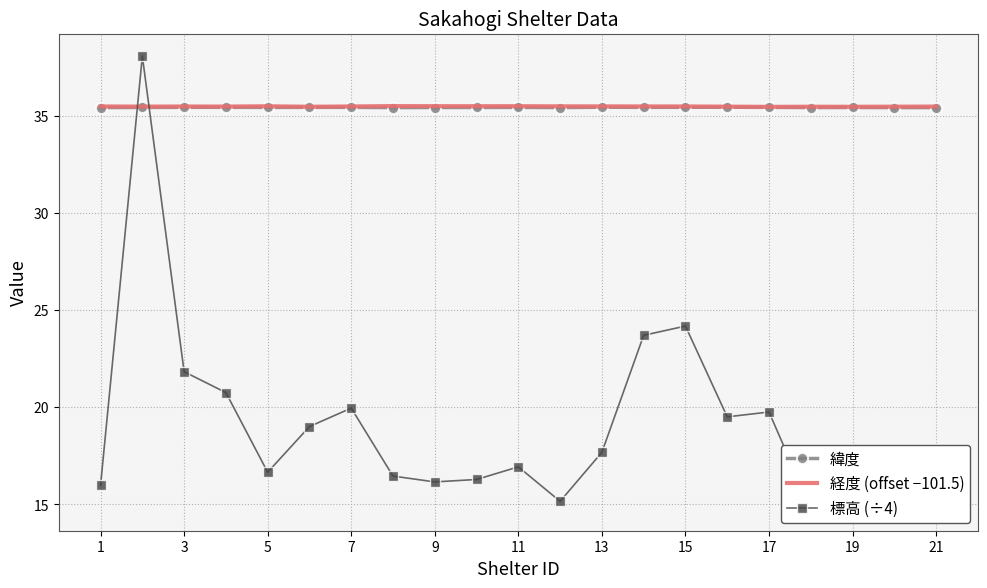

Reading left to right, what are all the values shown in this chart?

緯度: 35.4	35.4	35.4	35.4	35.4	35.4	35.4	35.4	35.4	35.4	35.4	35.4	35.4	35.4	35.4	35.4	35.4	35.4	35.4	35.4	35.4
経度 (offset −101.5): 35.5	35.5	35.5	35.5	35.5	35.5	35.5	35.5	35.5	35.5	35.5	35.5	35.5	35.5	35.5	35.5	35.5	35.5	35.5	35.5	35.5
標高 (÷4): 16.0	38.1	21.8	20.8	16.6	19.0	19.9	16.4	16.1	16.3	16.9	15.2	17.7	23.7	24.2	19.5	19.8	14.8	16.9	15.6	14.9